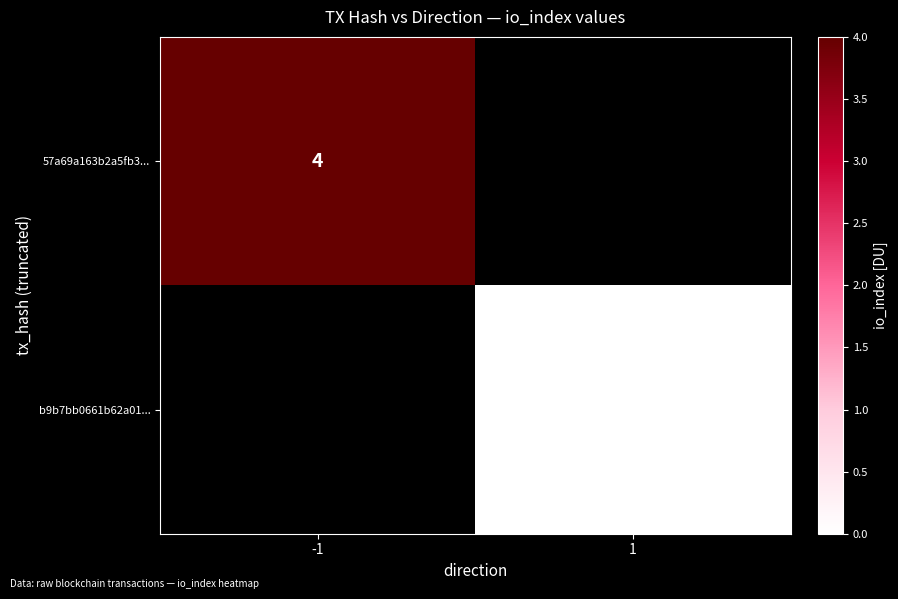

What is the minimum value for 57a69a163b2a5fb3...?

4.0